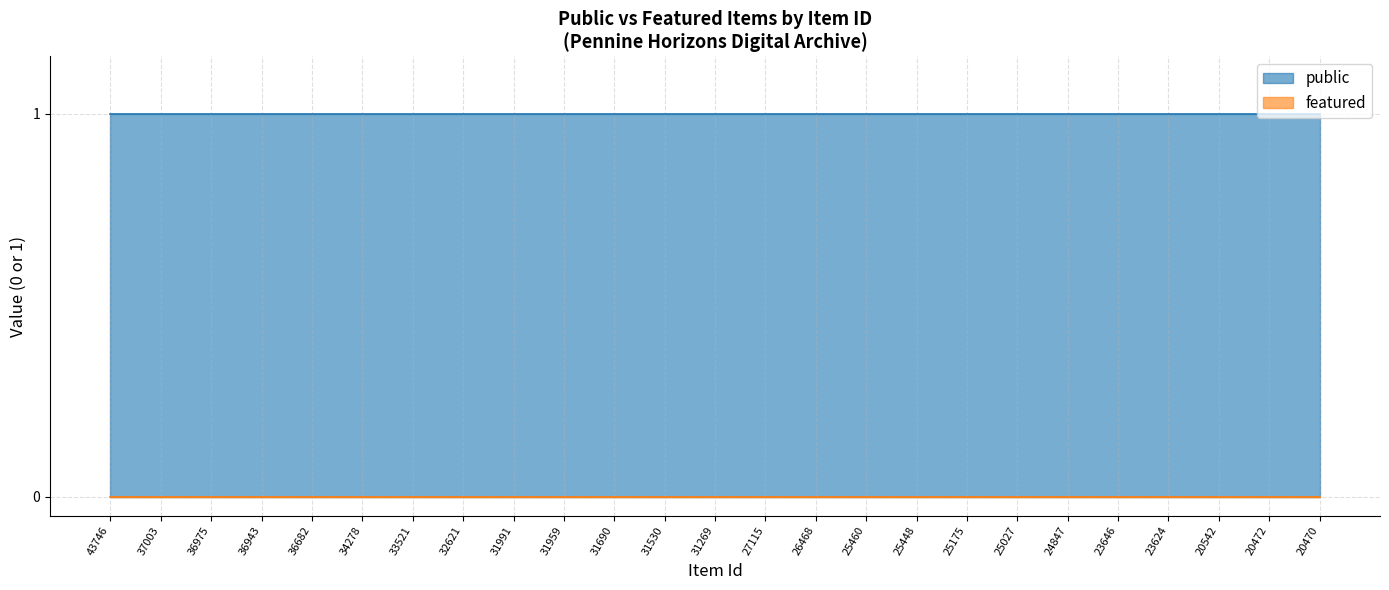

Which series has the widest spread of values?

public